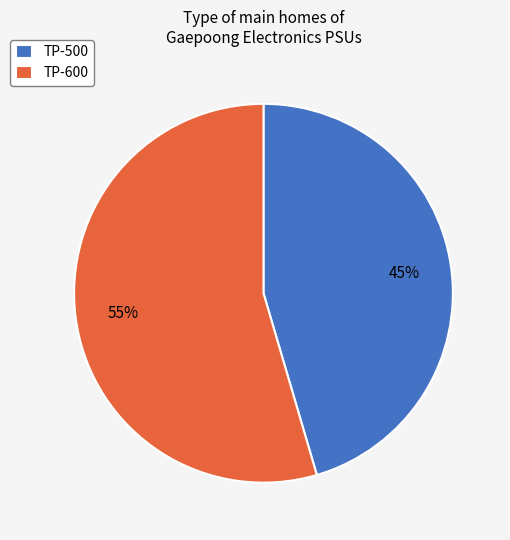

Do TP-600 and TP-500 together represent more than half of the pie?

Yes